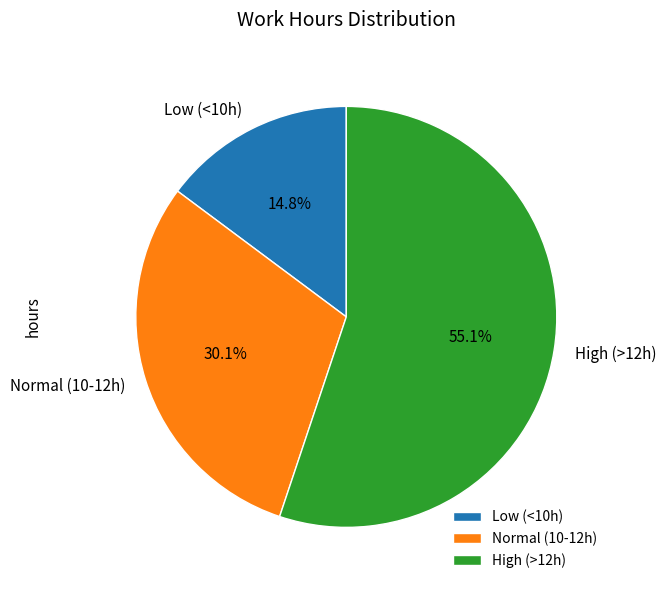

Which has a higher value, High (>12h) or Low (<10h)?

High (>12h)